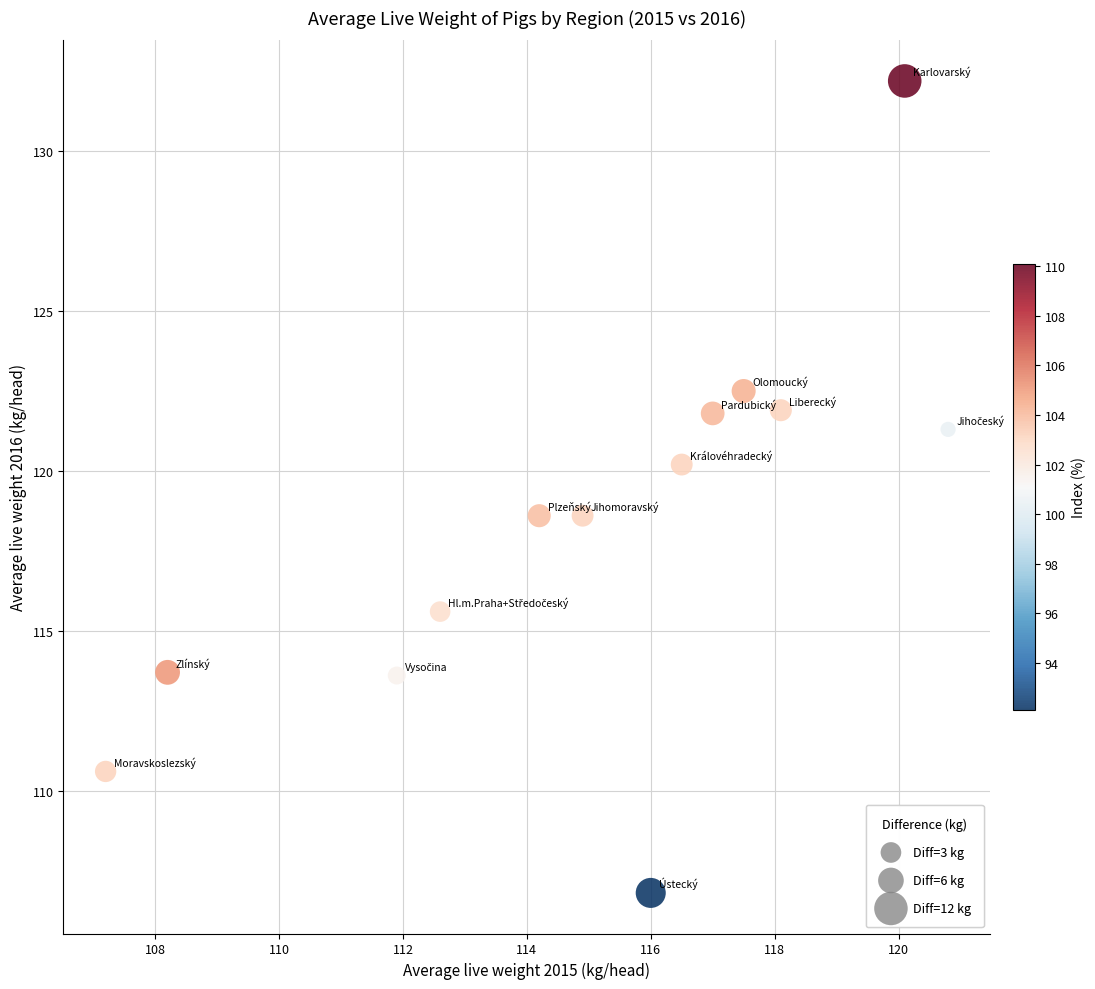

What is the range of X values (max minus min)?

13.6